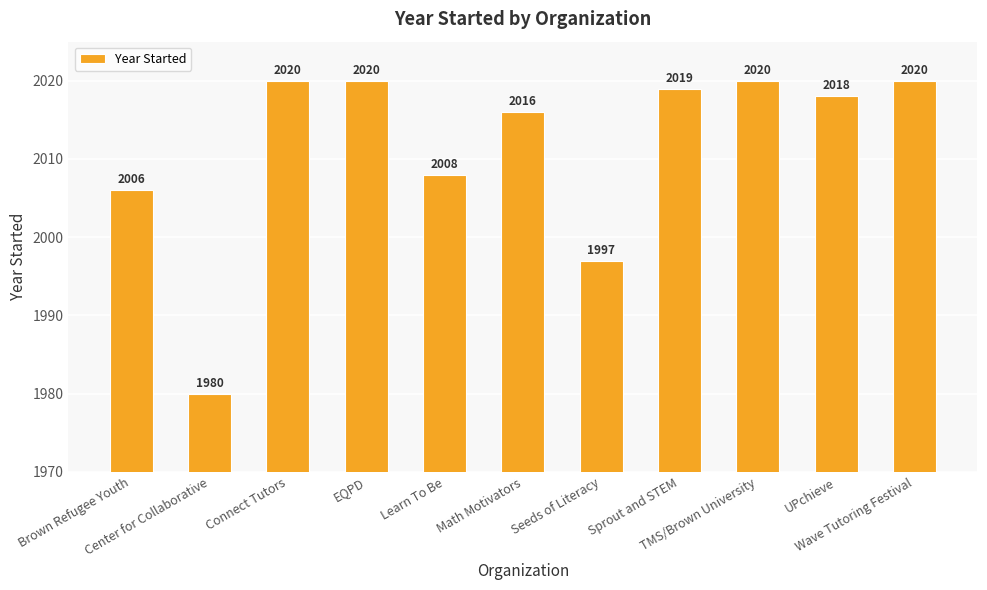

What is the minimum value shown in the chart?

1980